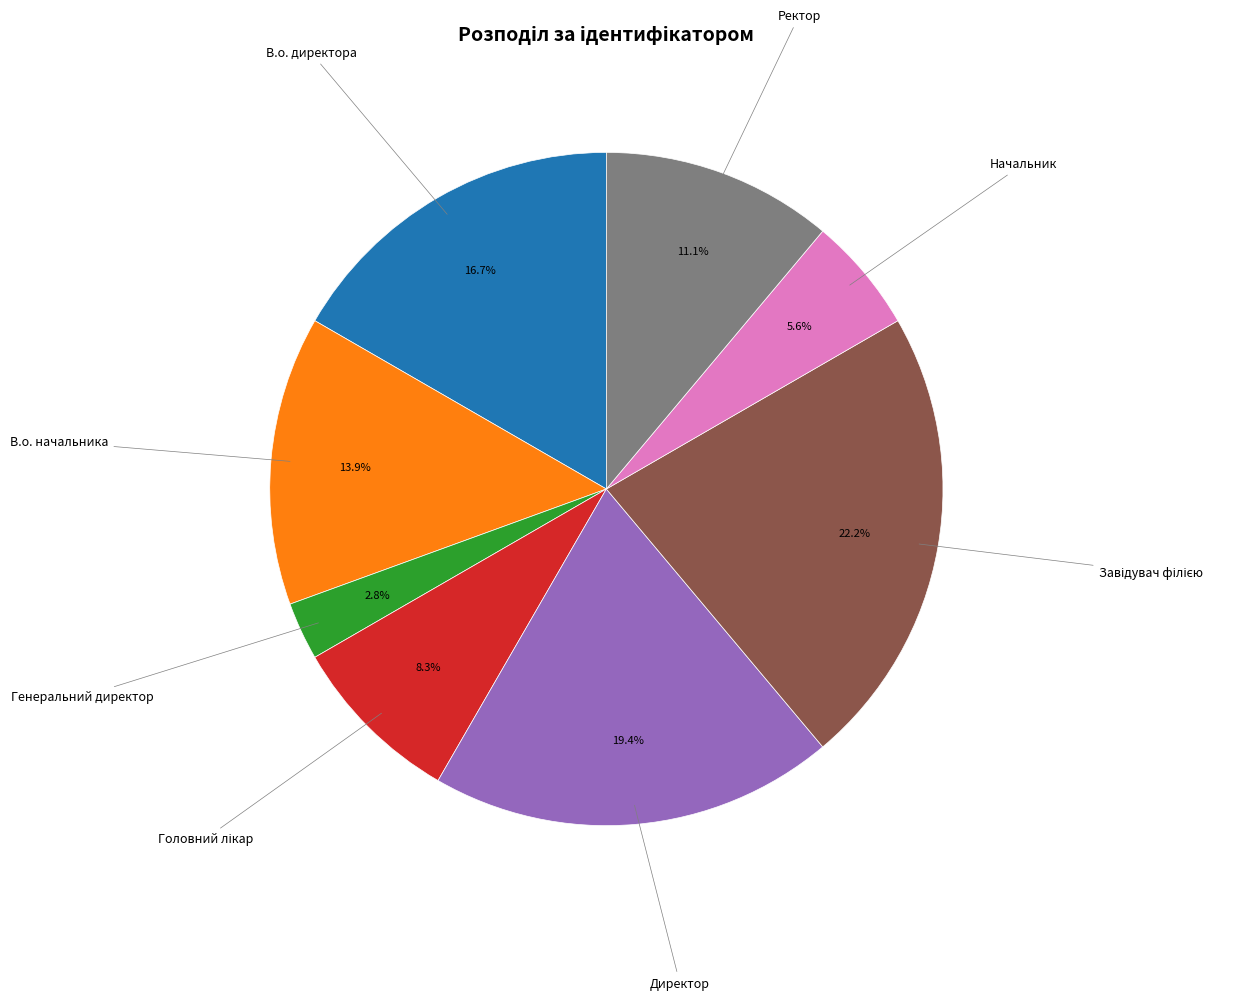

Is there any slice that represents more than half of the pie?

No